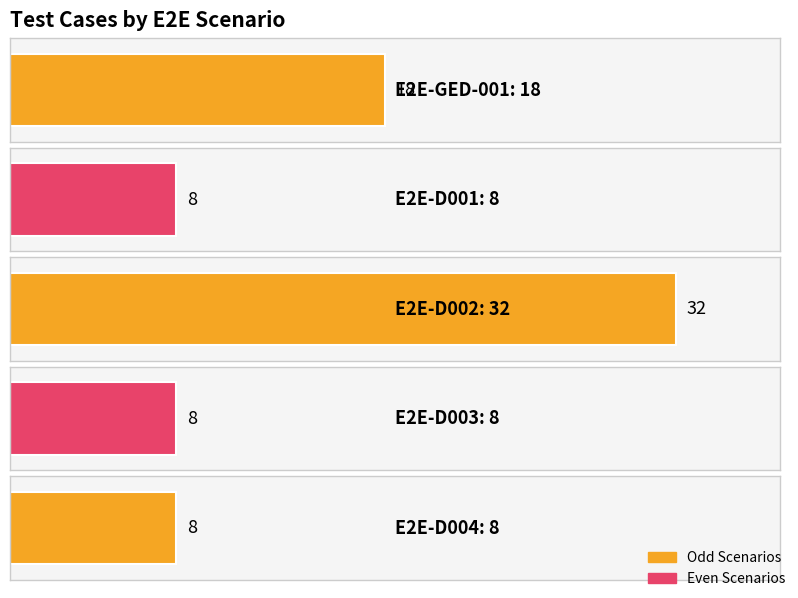

What position from the left is E2E-D004?

5